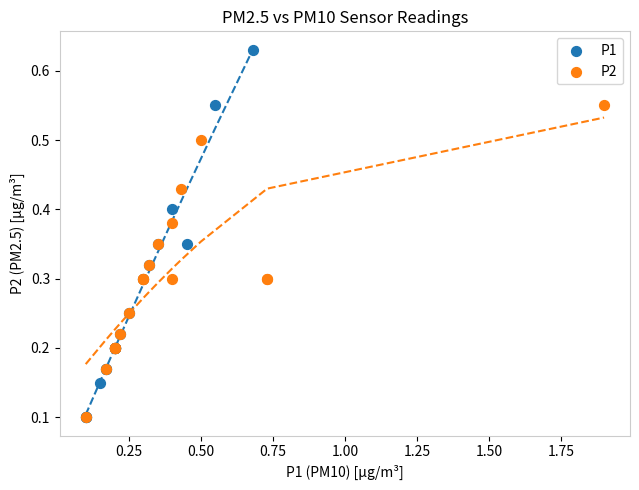

Which series has the largest Y range (max minus min)?

P1